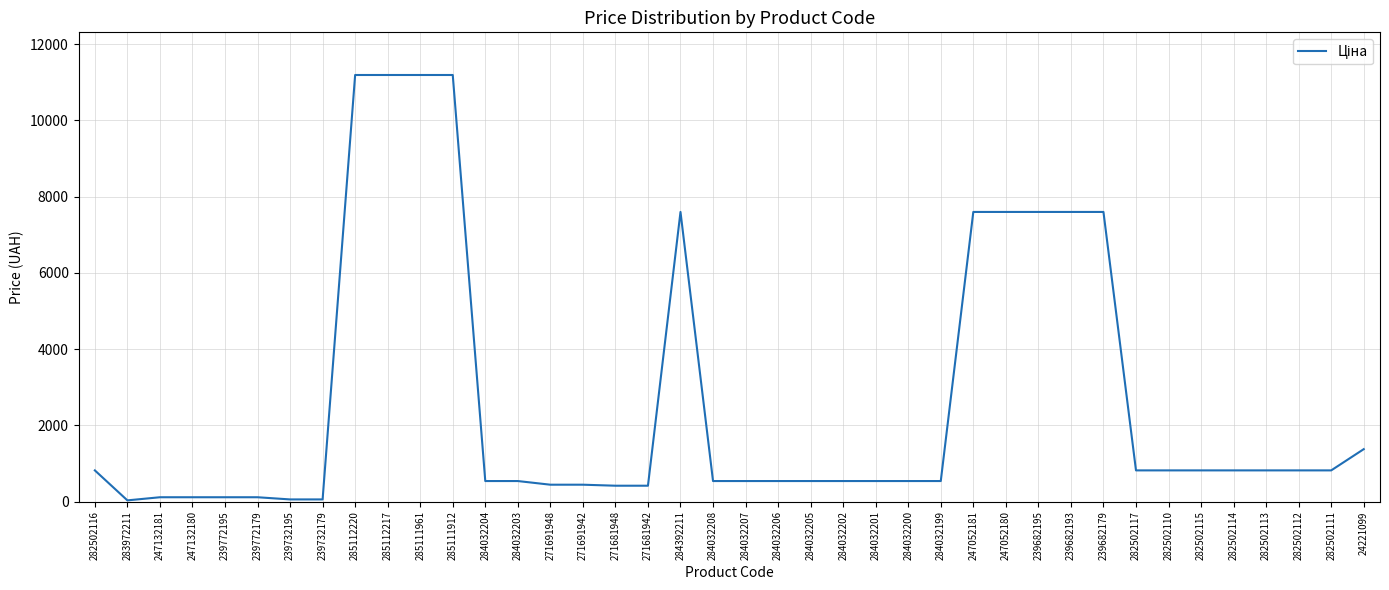

True or false: the data has more than 0 interior local peaks.

True